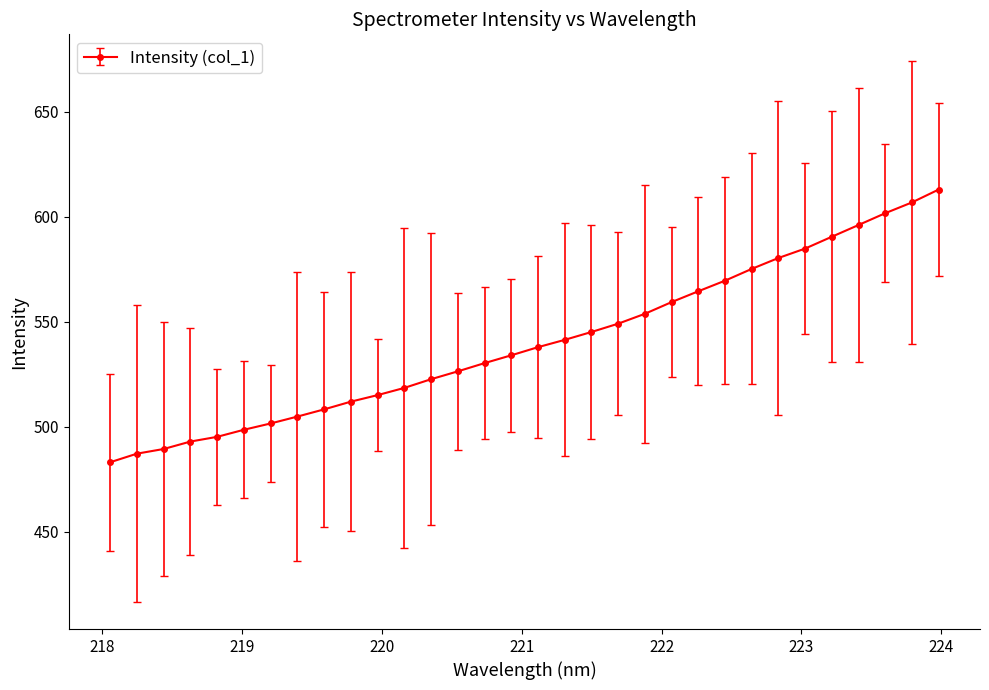

Does the chart have visible grid lines?

No